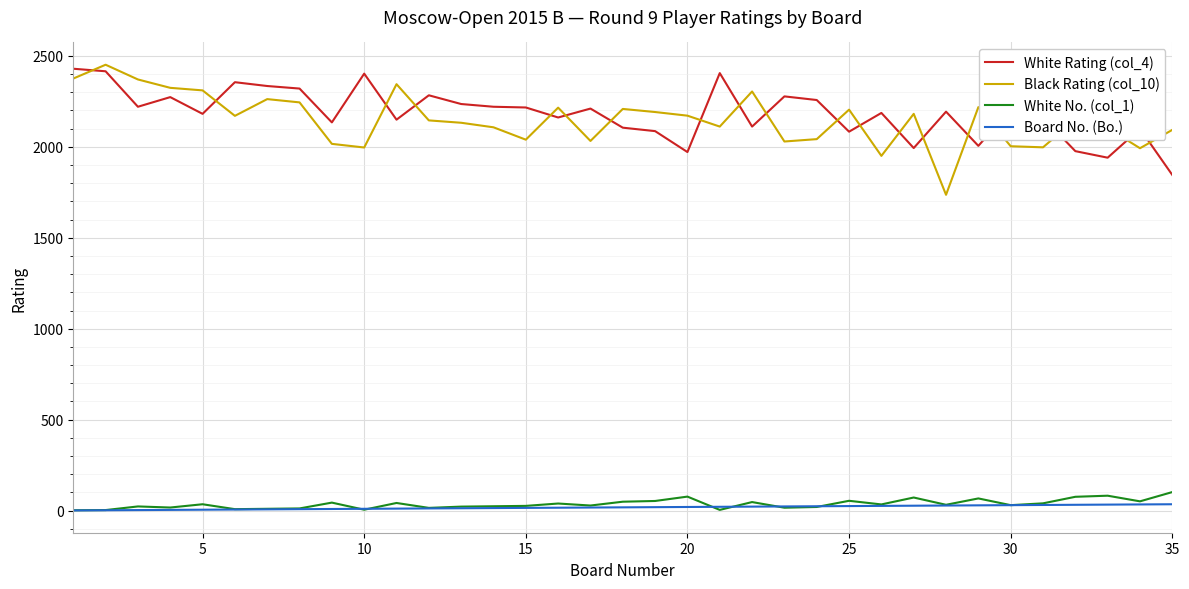

Which series has the widest spread of values?

Black Rating (col_10)